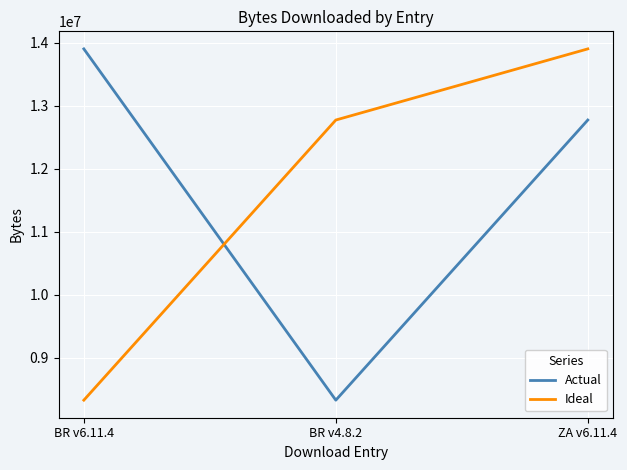

What is the difference between the highest and lowest values at BR v4.8.2?

4447034